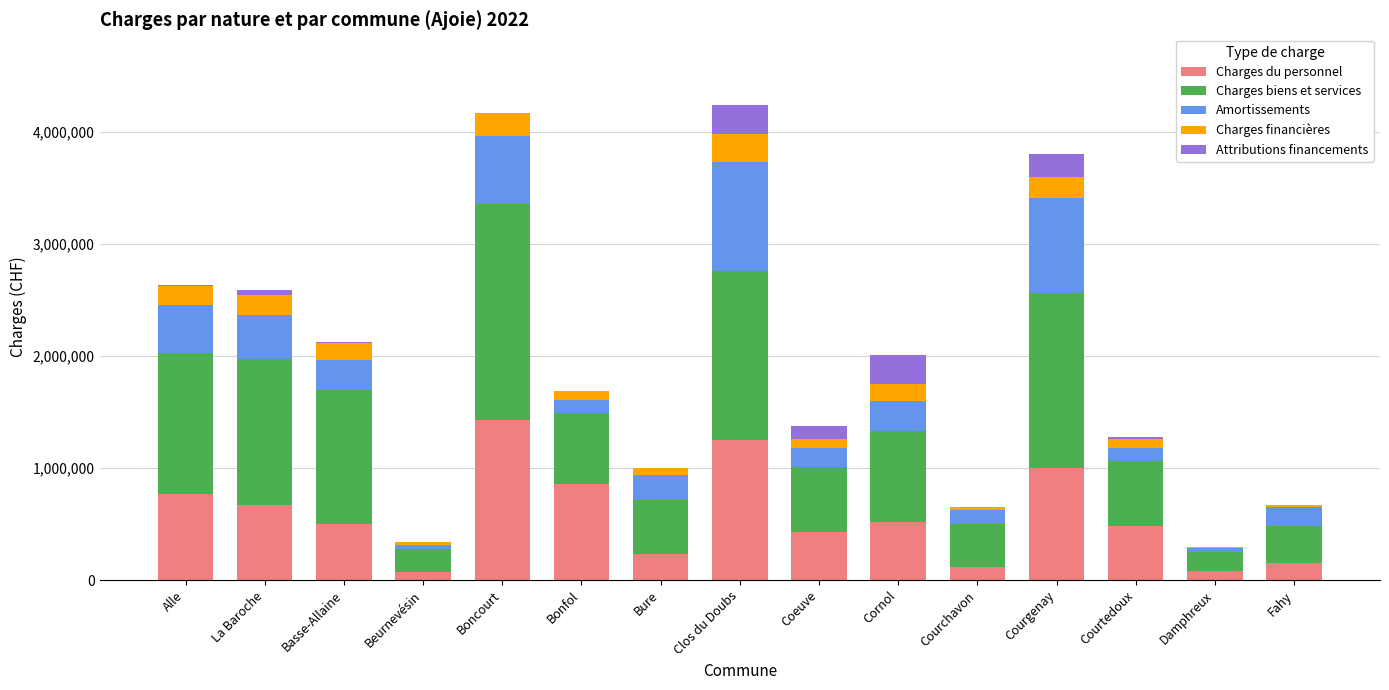

What is the sum of all Charges du personnel values?

8541358.2